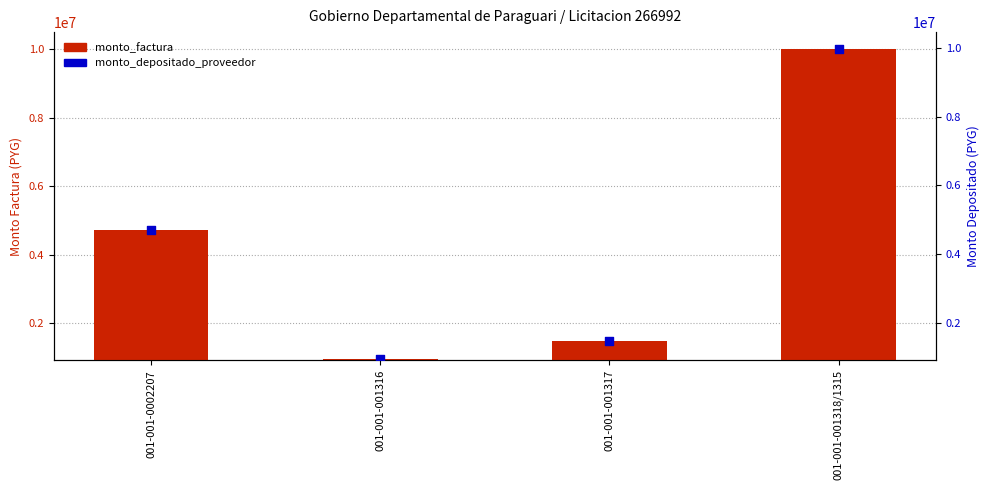

Which series contains the highest Y value?

monto_factura